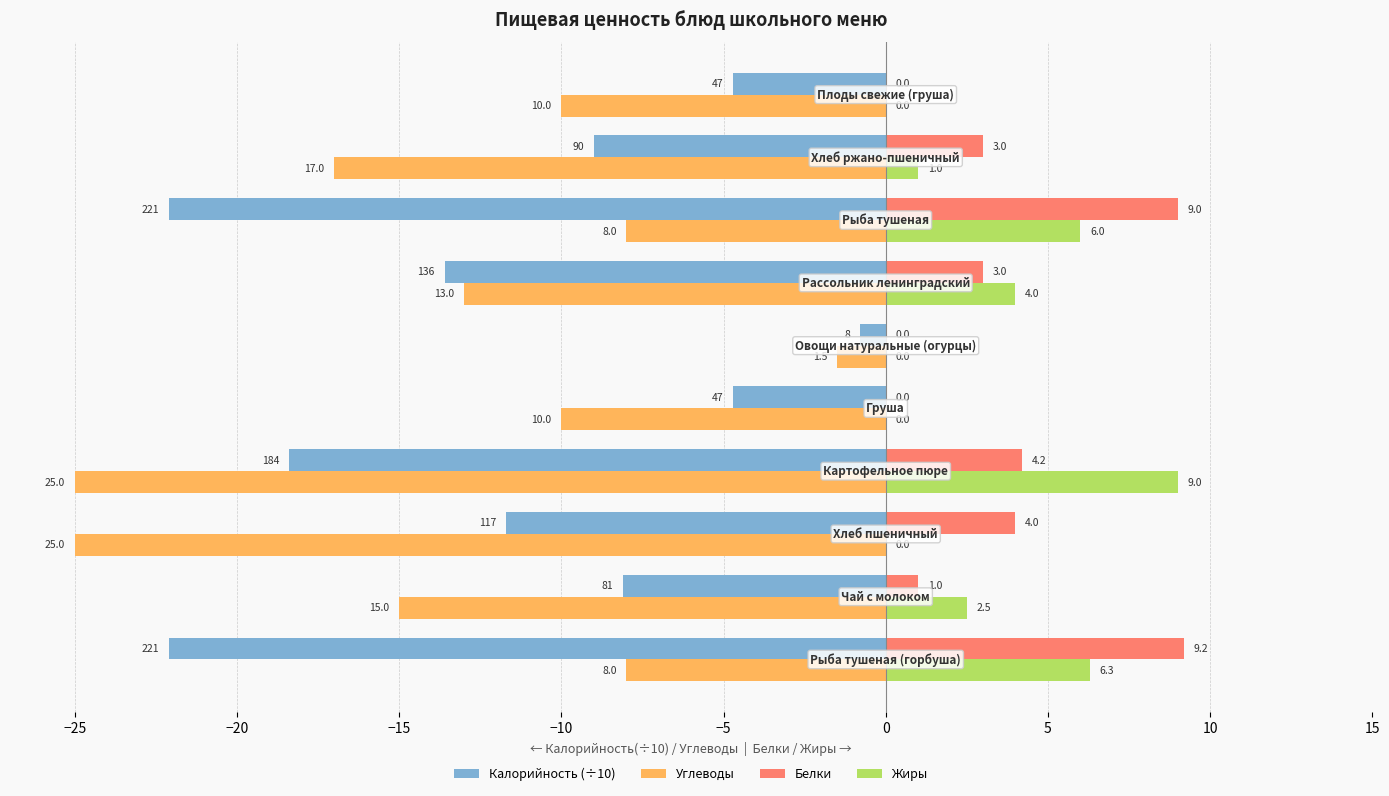

What is the average value of the Жиры series?

2.9